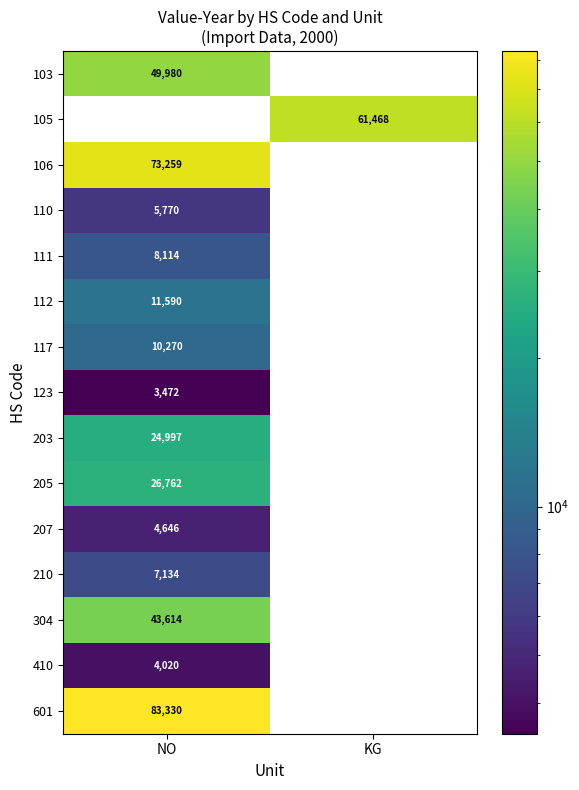

How many series are shown in this chart?

15